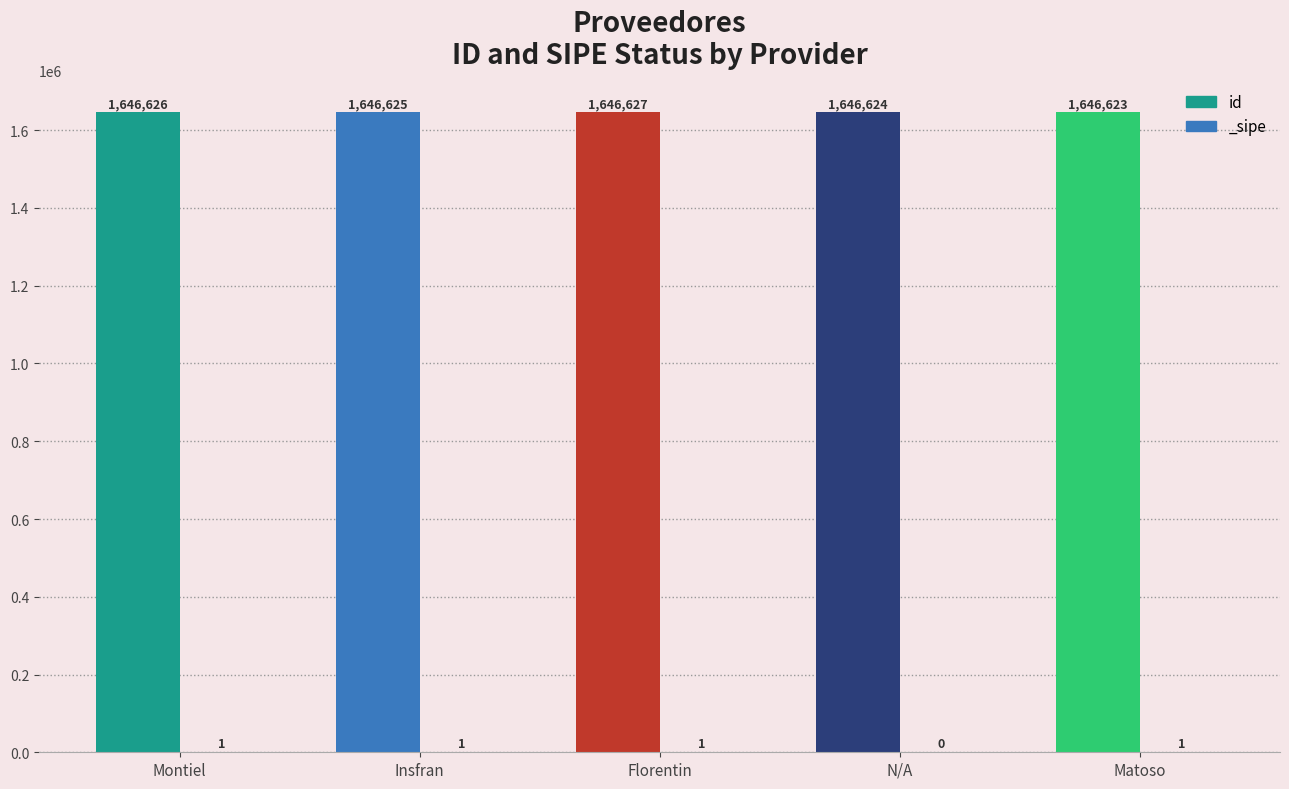

The value at Florentin is 1646627. True or false?

True